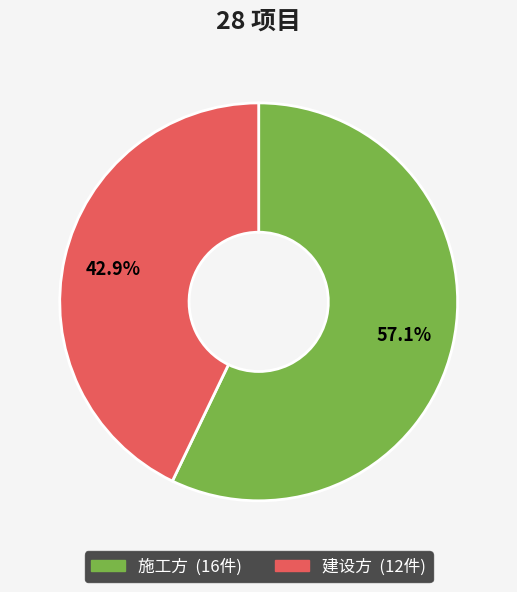

The 建设方 slice represents 43% of the pie. True or false?

True